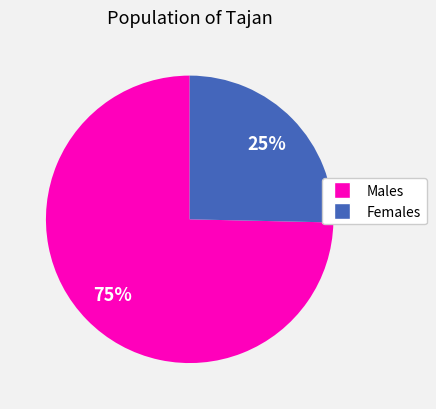

To the nearest percent, what percentage of the pie is Males?

75%